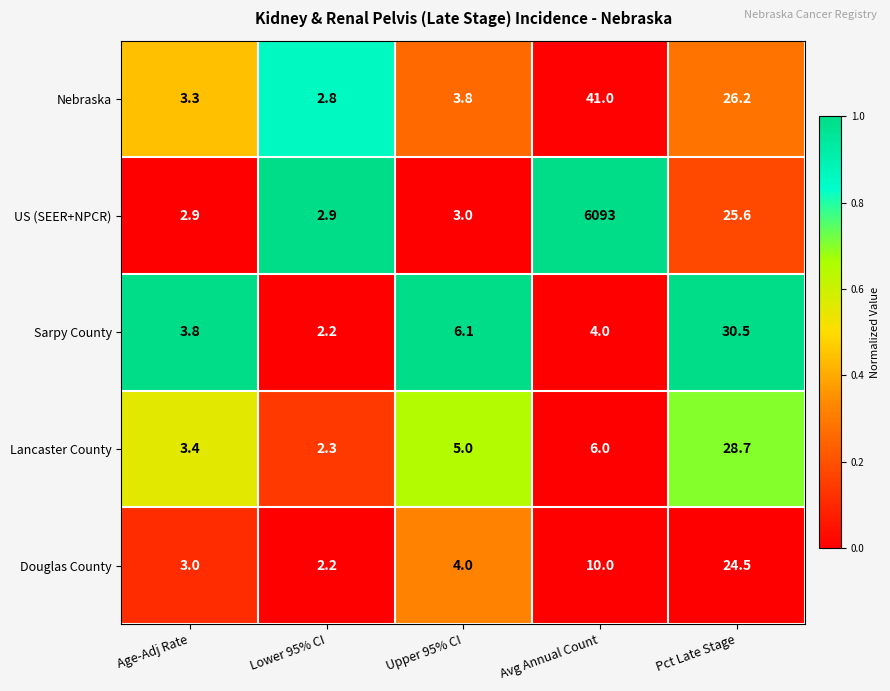

What is the sum of the US (SEER+NPCR) values at Age-Adj Rate and Avg Annual Count?

6095.9